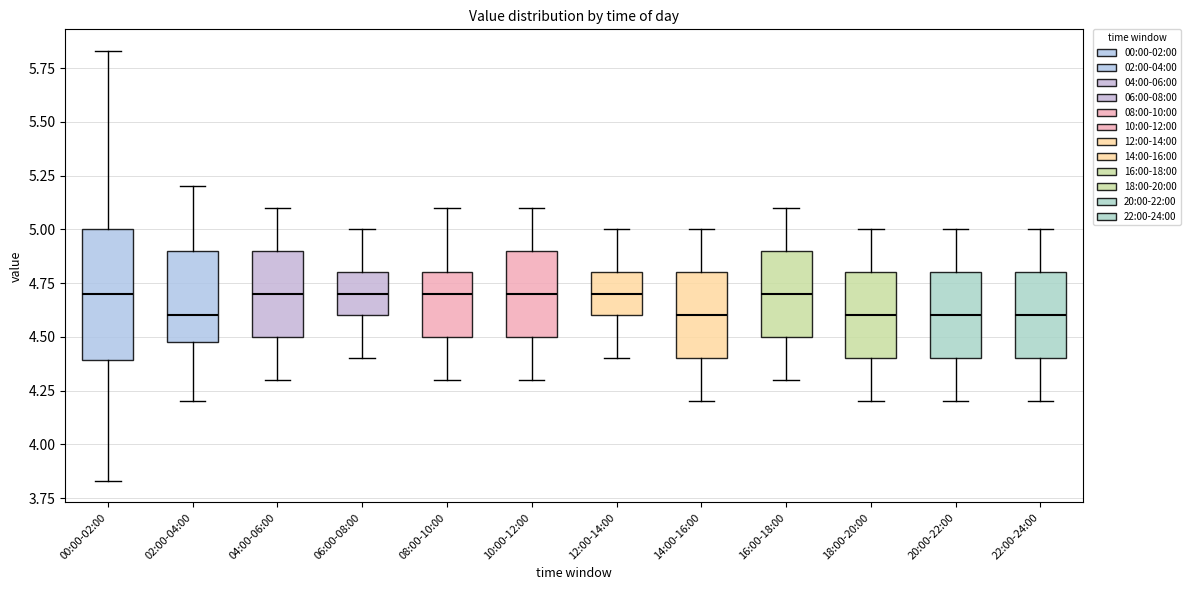

Reading left to right, read every box against the y-axis: the position of its median line, the range the box covers, and the ends of its whiskers. The values are not printed on the chart, so give them approximately, as read against the axis.

00:00-02:00: median 4.70, box 4.40 to 5.00, whiskers 3.85 to 5.85
02:00-04:00: median 4.60, box 4.50 to 4.90, whiskers 4.20 to 5.20
04:00-06:00: median 4.70, box 4.50 to 4.90, whiskers 4.30 to 5.10
06:00-08:00: median 4.70, box 4.60 to 4.80, whiskers 4.40 to 5.00
08:00-10:00: median 4.70, box 4.50 to 4.80, whiskers 4.30 to 5.10
10:00-12:00: median 4.70, box 4.50 to 4.90, whiskers 4.30 to 5.10
12:00-14:00: median 4.70, box 4.60 to 4.80, whiskers 4.40 to 5.00
14:00-16:00: median 4.60, box 4.40 to 4.80, whiskers 4.20 to 5.00
16:00-18:00: median 4.70, box 4.50 to 4.90, whiskers 4.30 to 5.10
18:00-20:00: median 4.60, box 4.40 to 4.80, whiskers 4.20 to 5.00
20:00-22:00: median 4.60, box 4.40 to 4.80, whiskers 4.20 to 5.00
22:00-24:00: median 4.60, box 4.40 to 4.80, whiskers 4.20 to 5.00